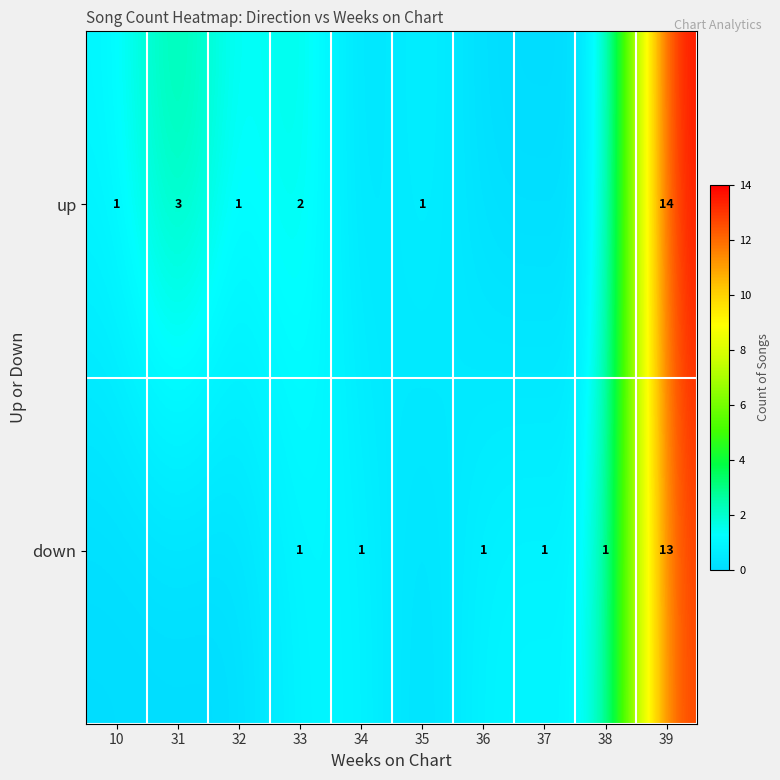

Is the value of down at 33 greater than the value of up at 31?

No